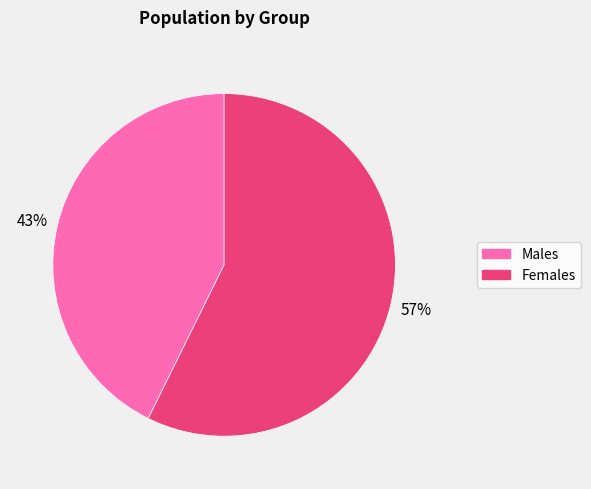

To the nearest percent, what percentage of the pie is Males?

43%